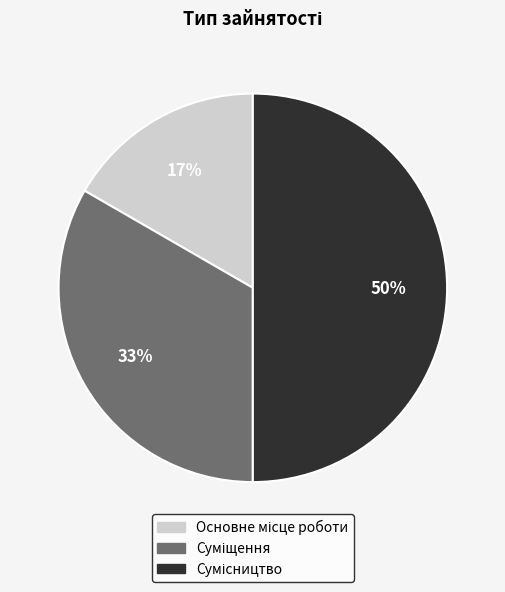

To the nearest percent, what is the average slice percentage?

33%